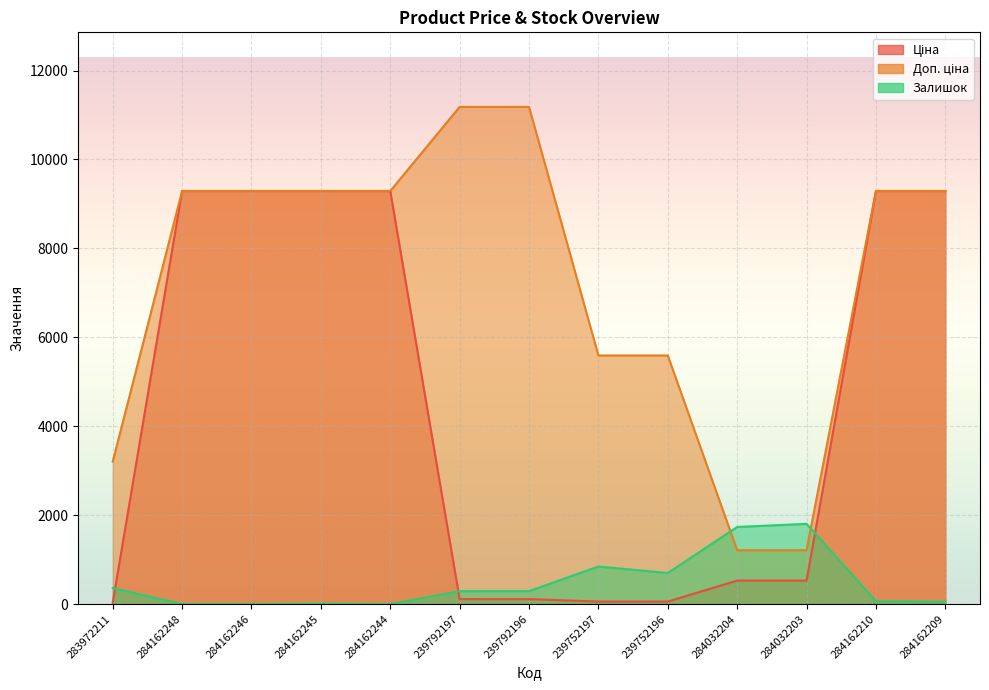

At which label does Доп. ціна reach its minimum?

284032204